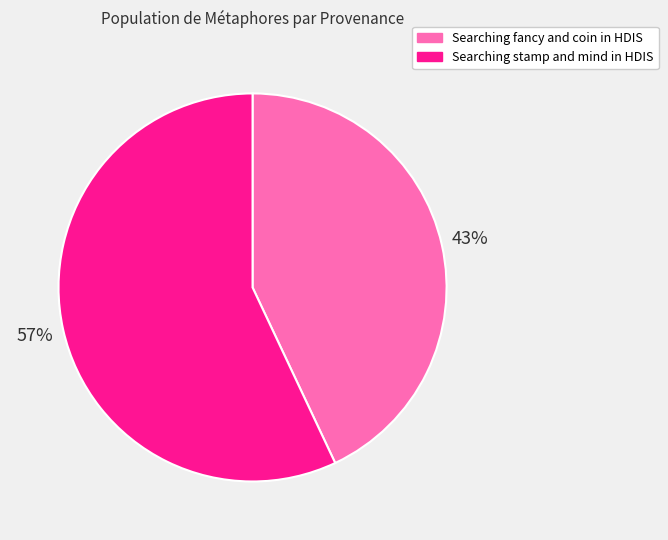

Which category accounts for the majority?

Searching stamp and mind in HDIS